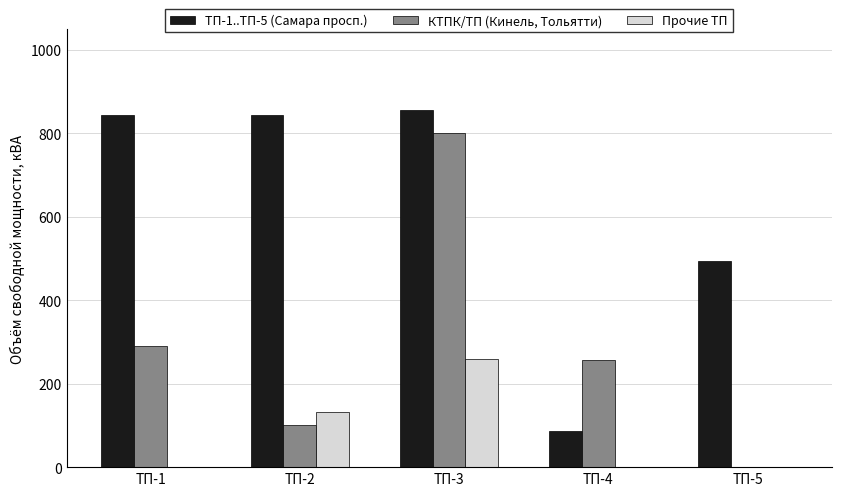

What is the sum of all КТПК/ТП (Кинель, Тольятти) values?

1448